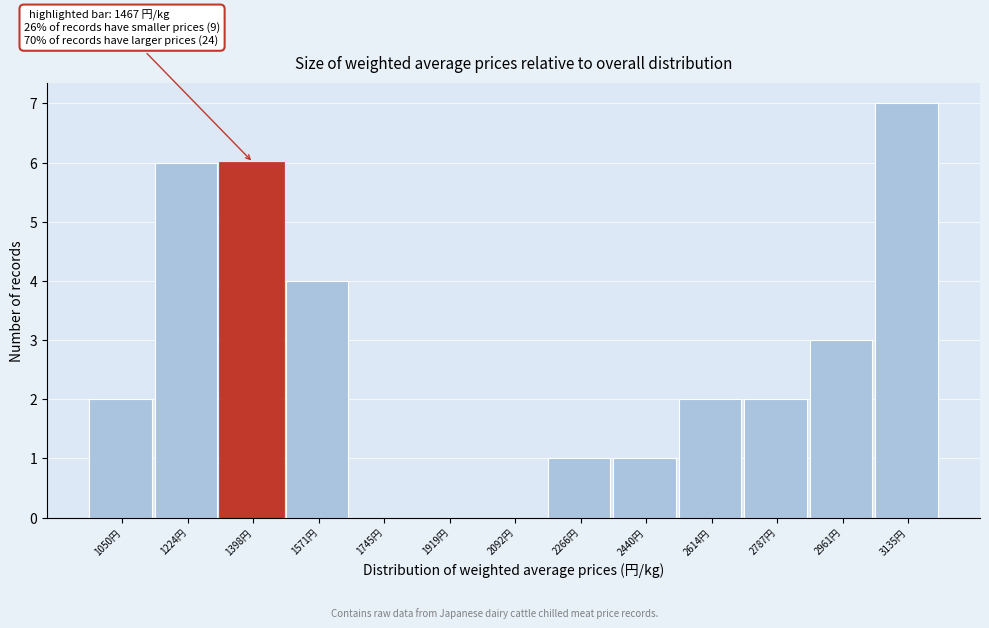

Reading left to right, extract all data points from this chart.

1050円=2	1224円=6	1398円=6	1571円=4	1745円=0	1919円=0	2092円=0	2266円=1	2440円=1	2614円=2	2787円=2	2961円=3	3135円=7